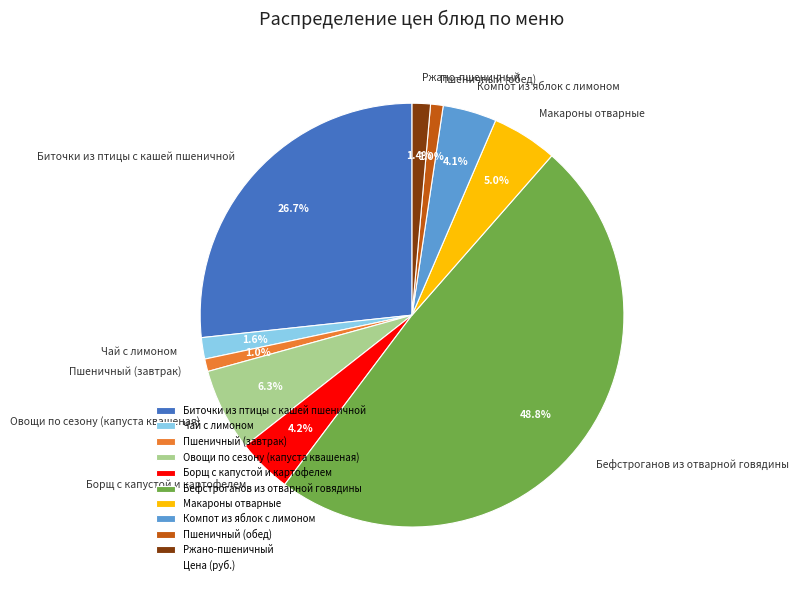

To the nearest percent, what is the average slice percentage?

10%